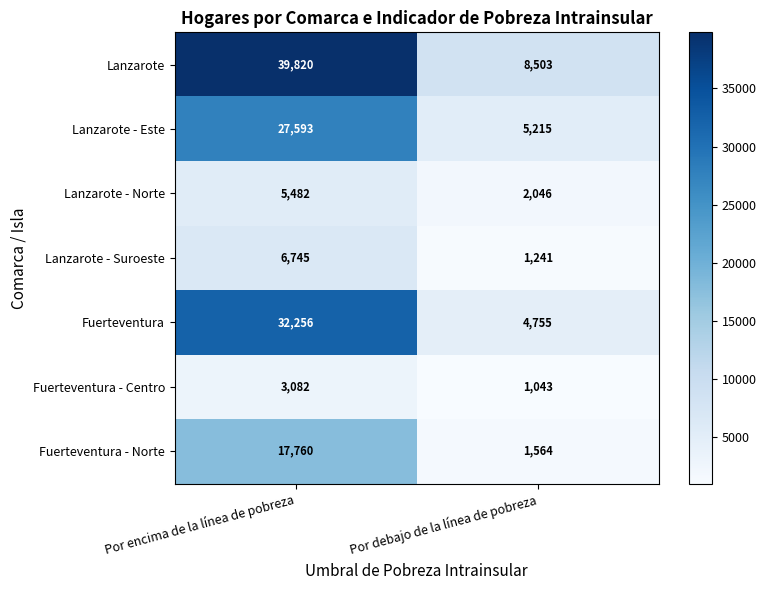

What is the smallest value displayed?

1043